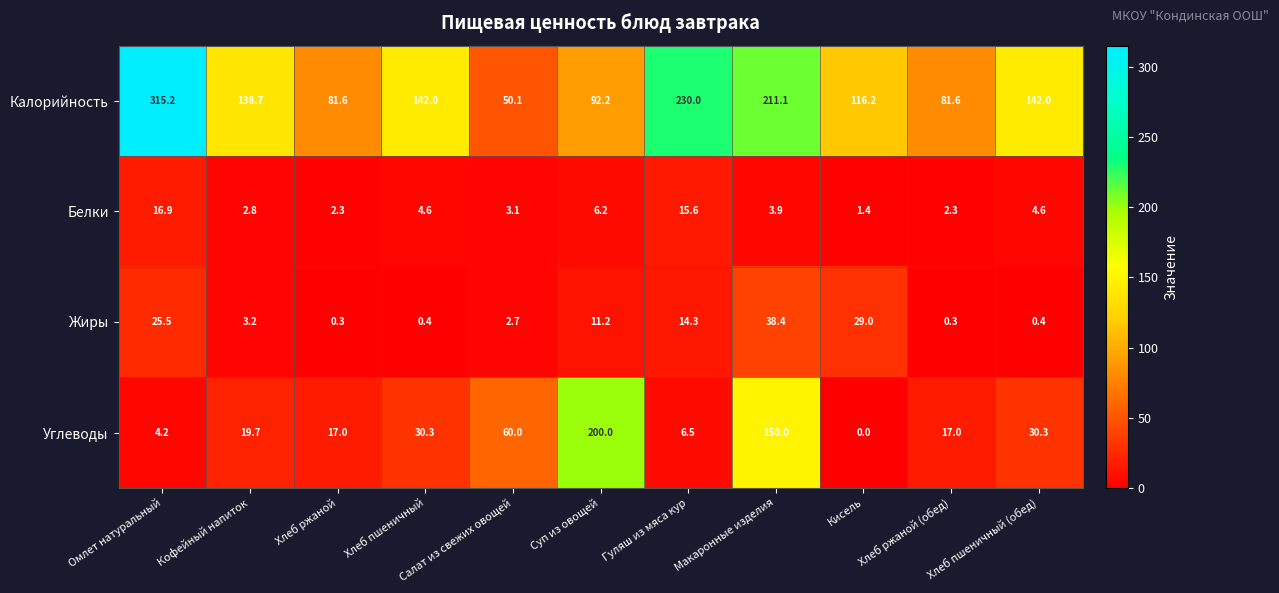

Which series changed the most between Омлет натуральный and Салат из свежих овощей?

Калорийность